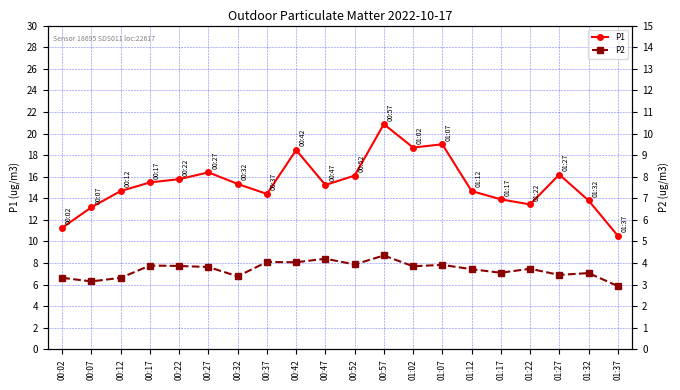

What is the total value across all series at 01:12?

22.1